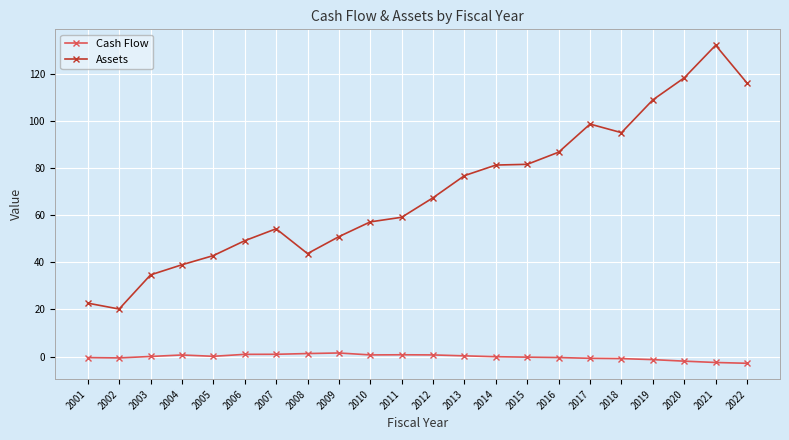

True or false: Assets and Cash Flow intersect in this chart.

False